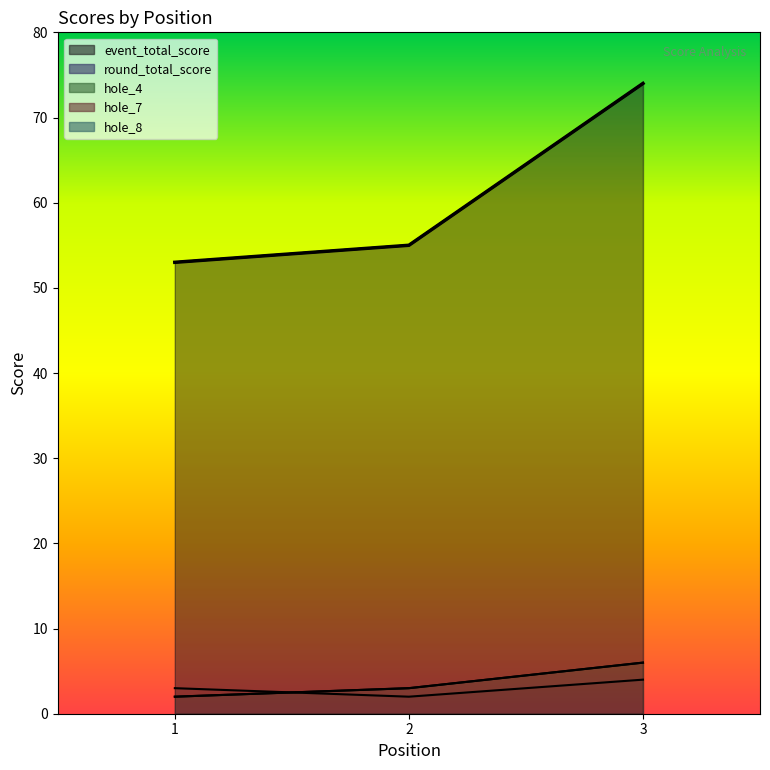

At which category does the chart reach its minimum across all series?

1